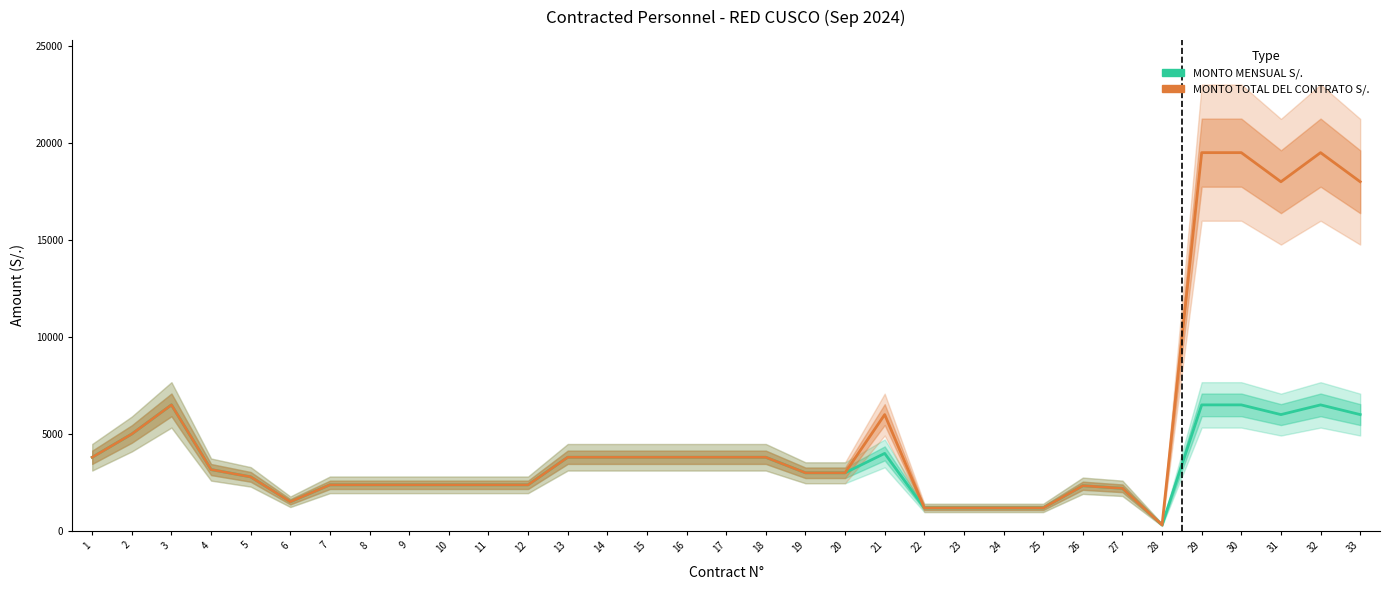

True or false: MONTO TOTAL DEL CONTRATO S/. and MONTO MENSUAL S/. intersect in this chart.

False